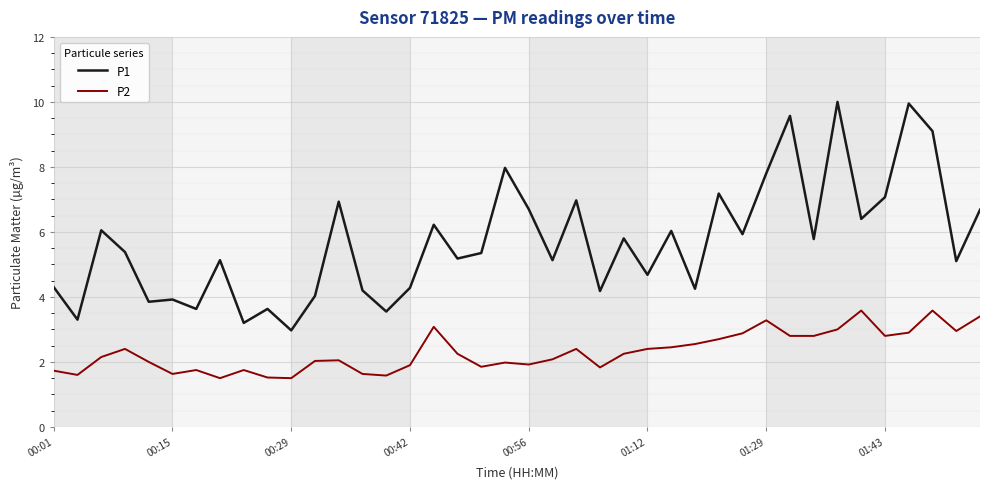

Which series has the largest total across all categories?

P1